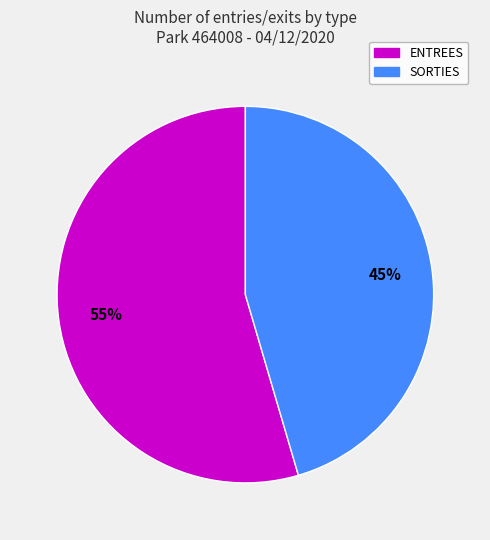

To the nearest percent, what percentage of the pie is ENTREES?

55%